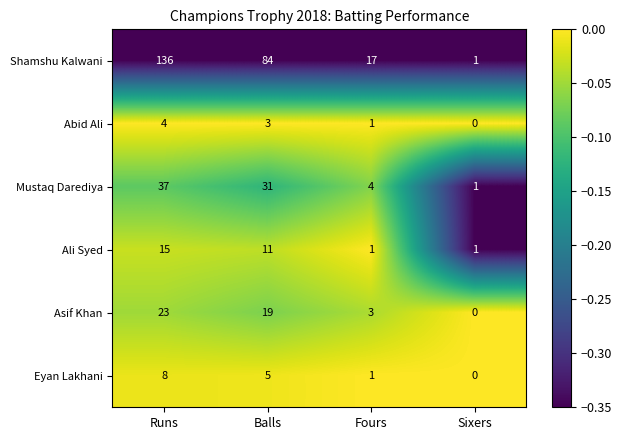

What is the total value across all series at Balls?

153